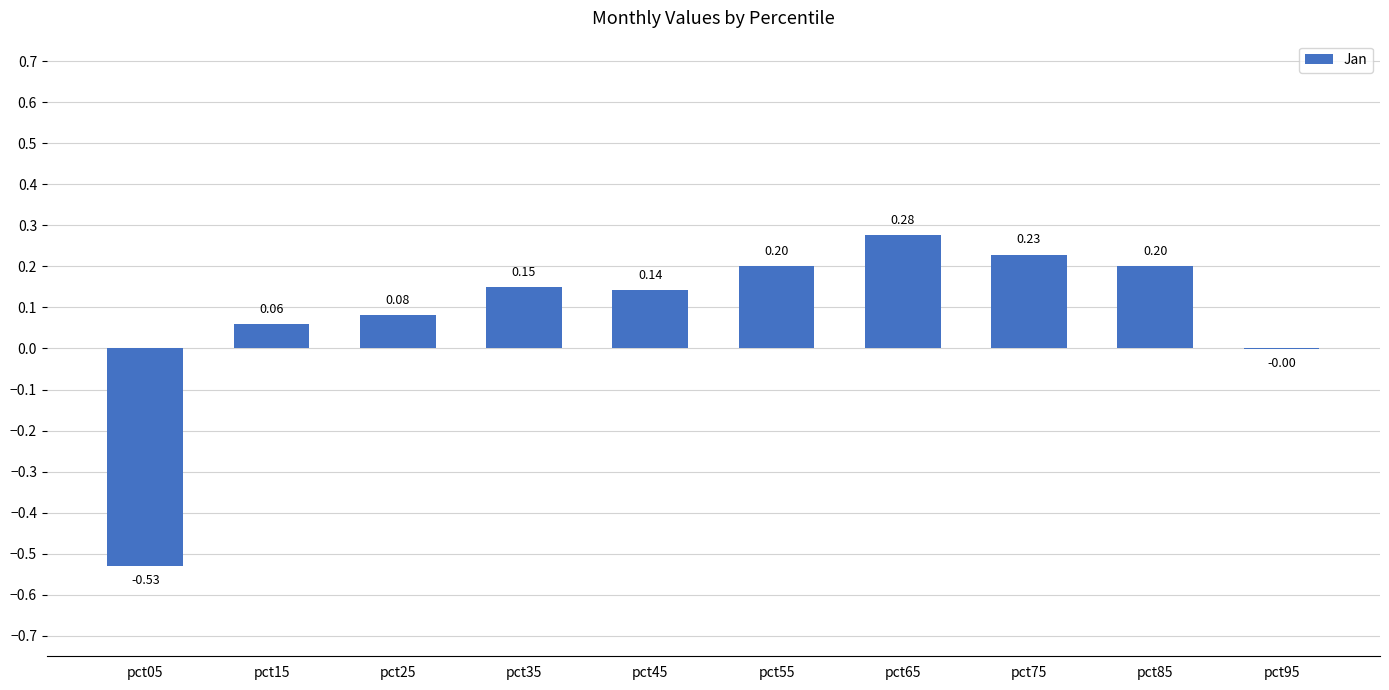

What is the sum of the values at pct85 and pct55?

0.4